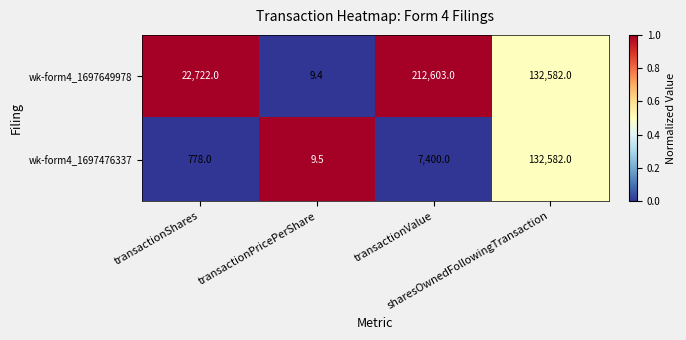

What is the difference between the maximum and minimum values in the wk-form4_1697649978 series?

212593.6